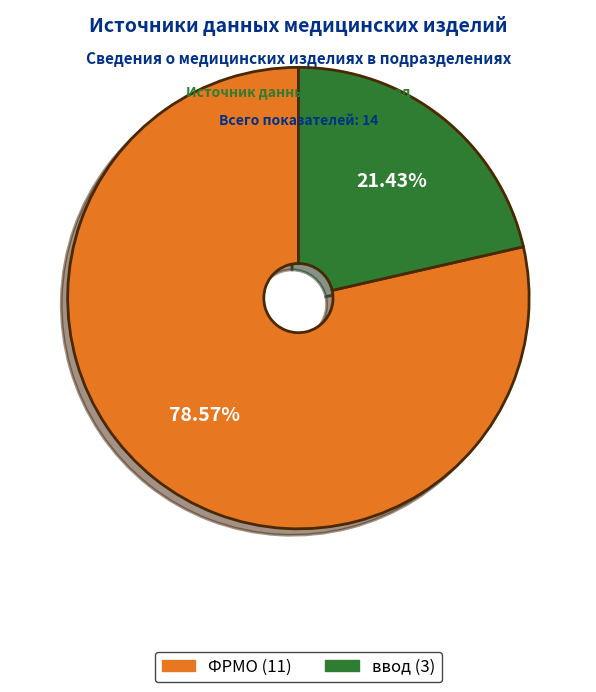

The ввод slice represents 31% of the pie. True or false?

False